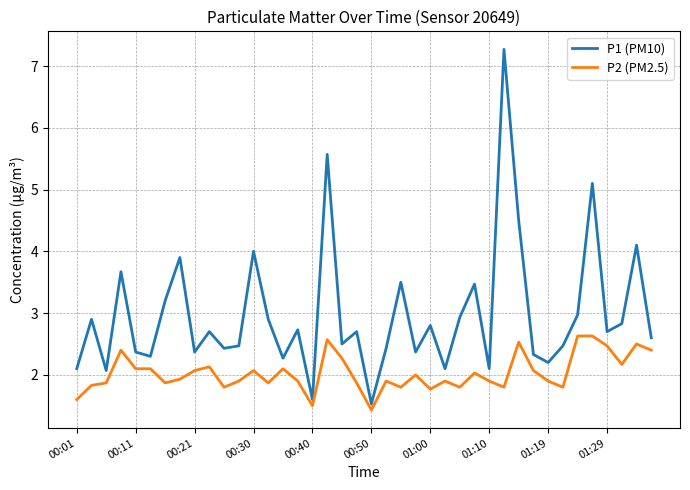

True or false: P1 (PM10) and P2 (PM2.5) intersect in this chart.

False